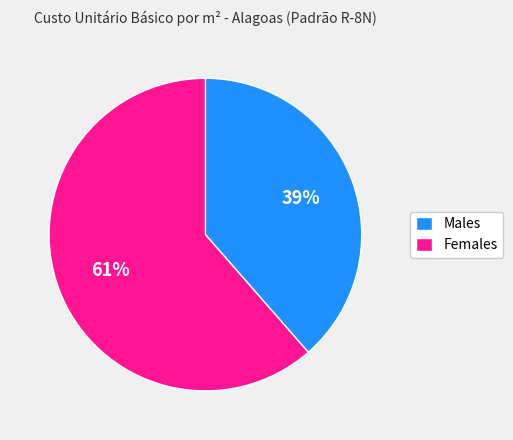

Do Males and Females together represent more than half of the pie?

Yes